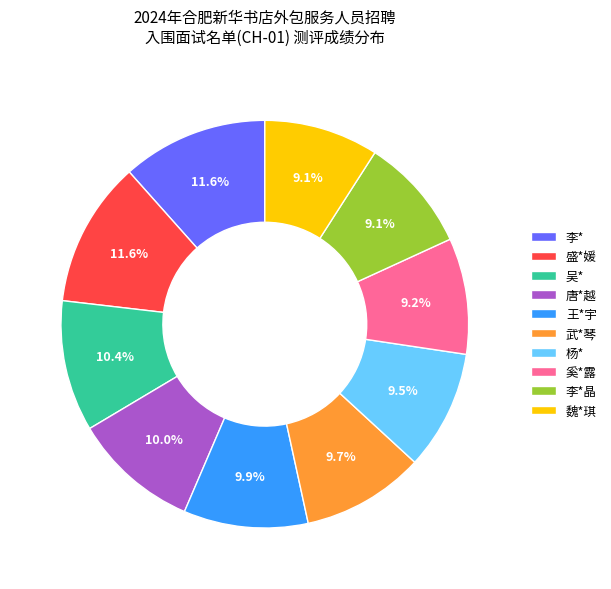

How much of the chart is everything except 王*宇?

90.1%